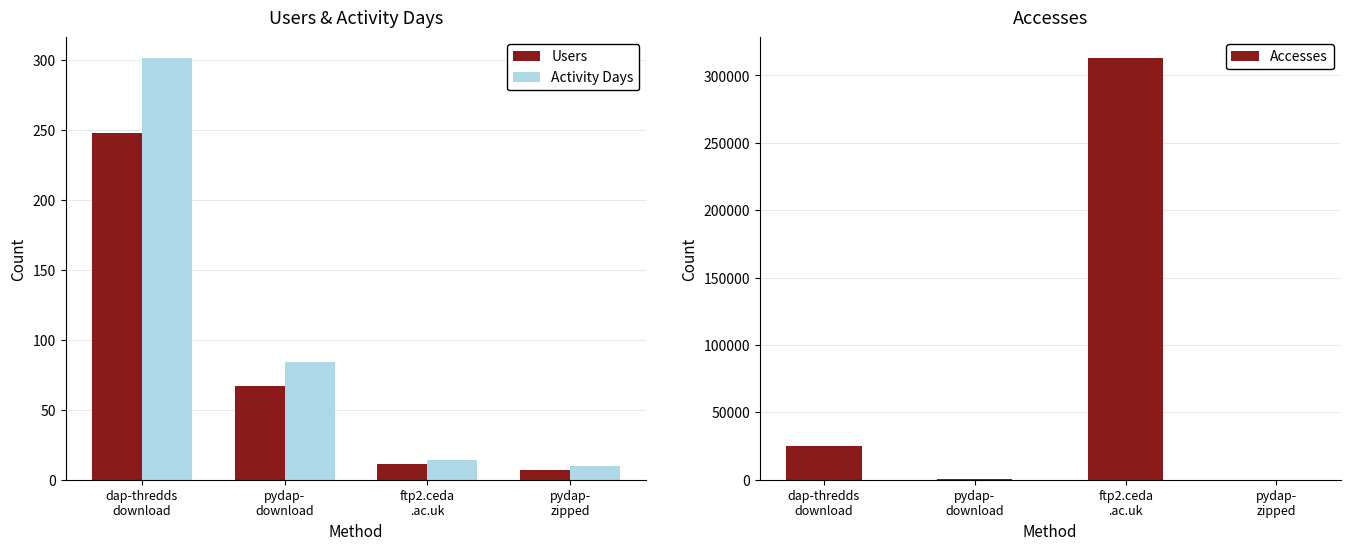

List the series in order of their peak value, highest first.

Accesses, Activity Days, Users